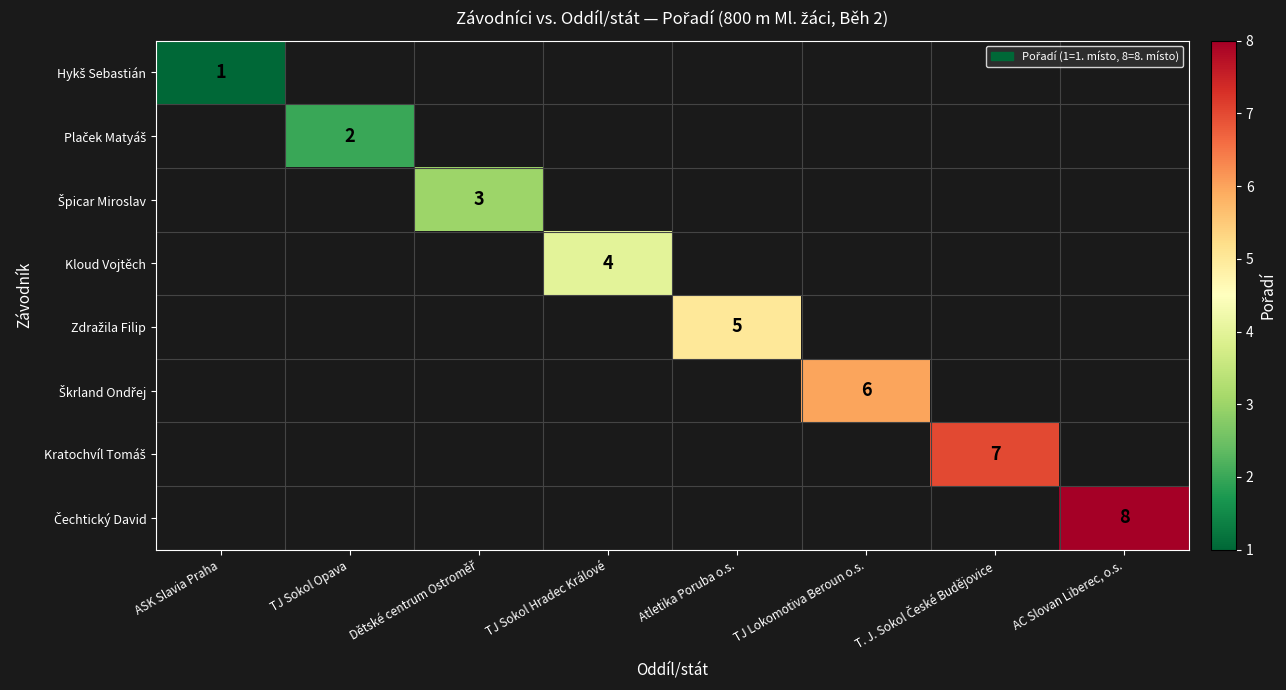

At how many categories does at least one series exceed 5?

3